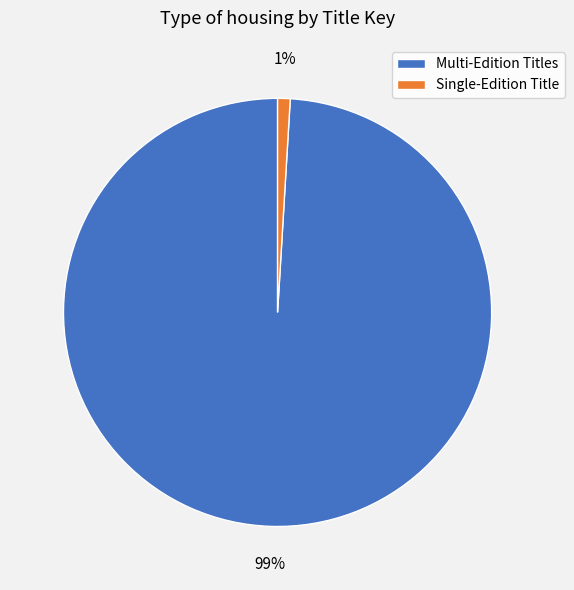

To the nearest percent, what is the difference between the largest and smallest slice percentages?

98%